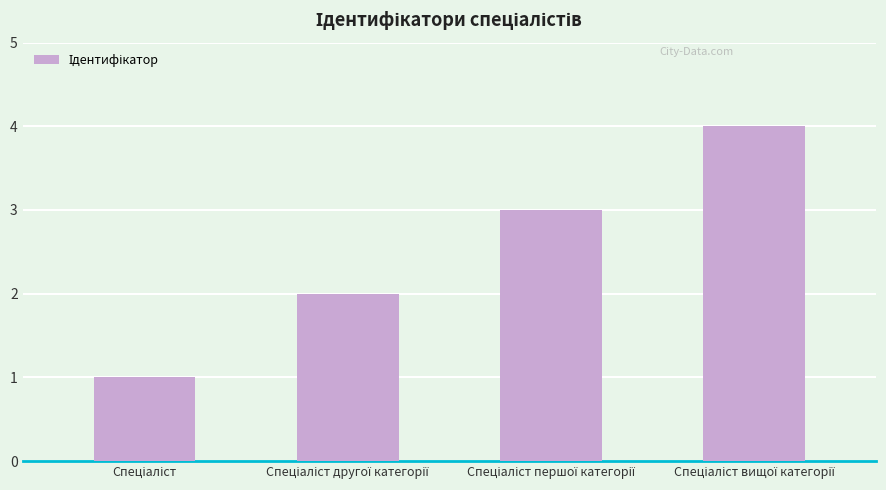

What is the difference between the maximum and minimum values?

3